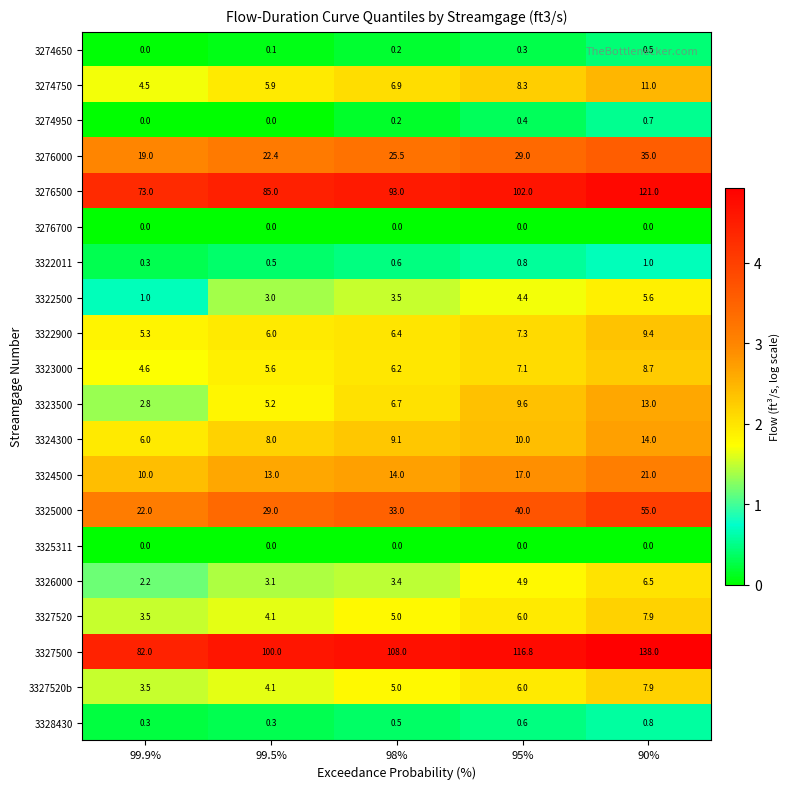

True or false: 3322900 has a value of 2.4 at 90%.

False